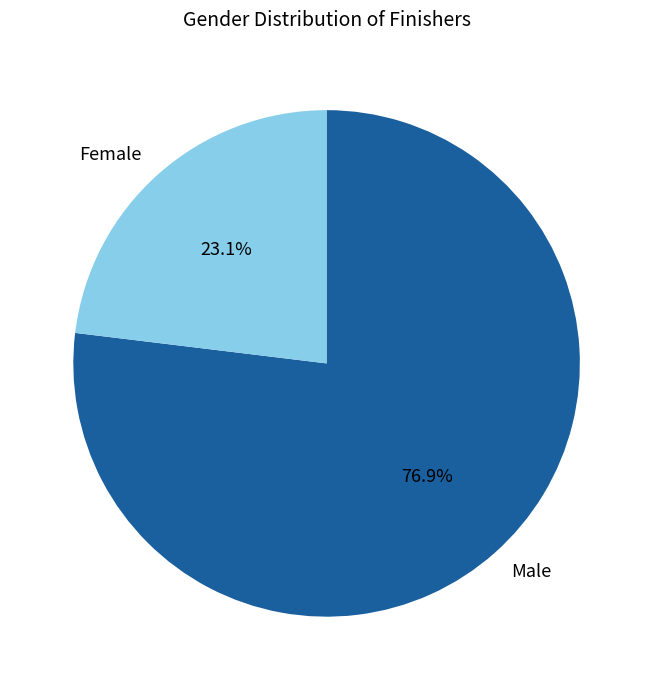

To the nearest percent, what is the difference between the largest and smallest slice percentages?

54%